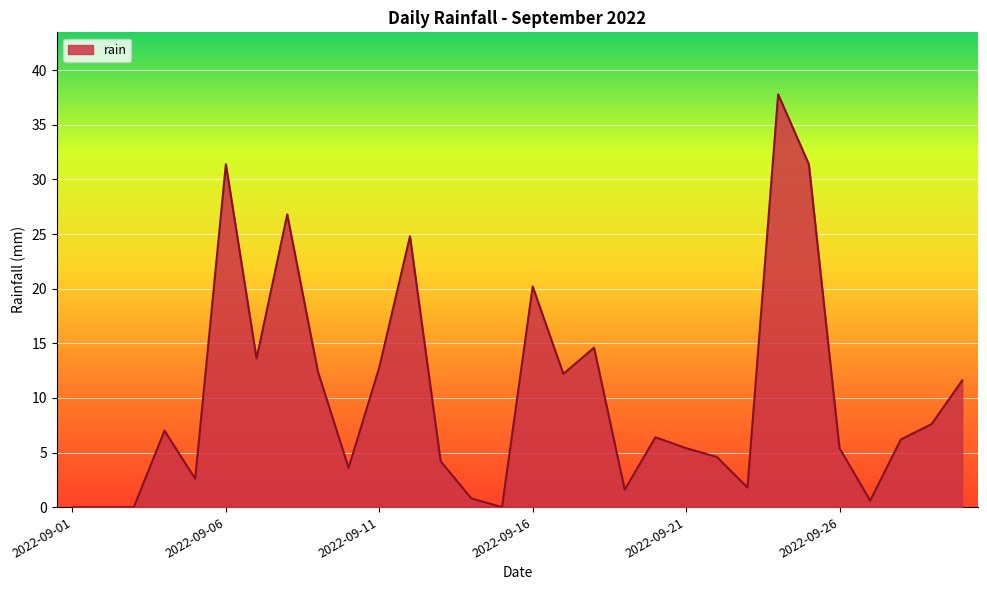

What is the maximum value shown in the chart?

37.8